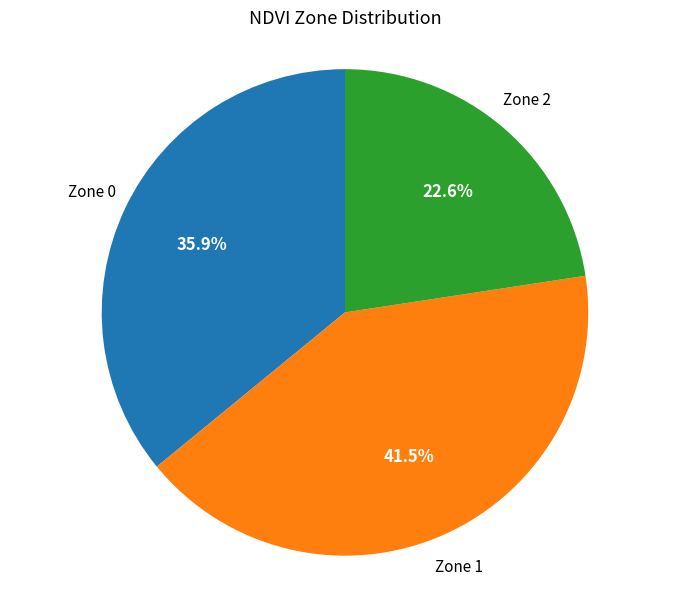

Does any single category account for the majority?

No